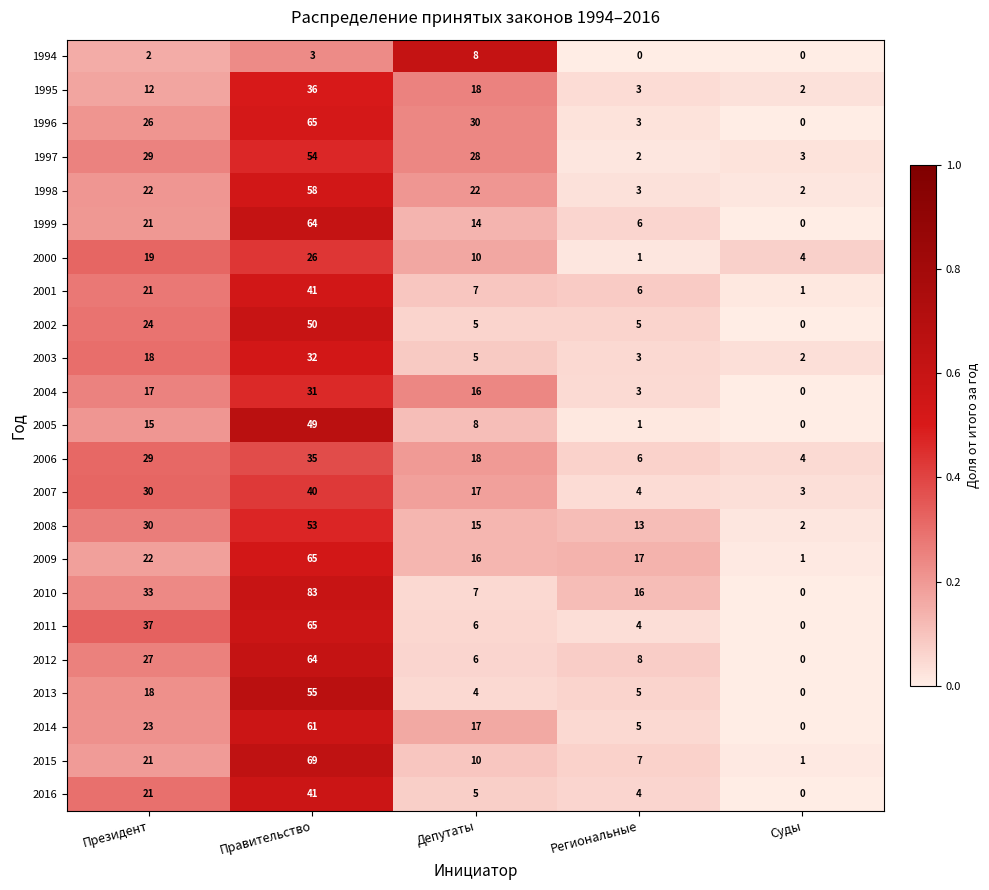

True or false: 2003 has a value of 42 at Правительство.

False